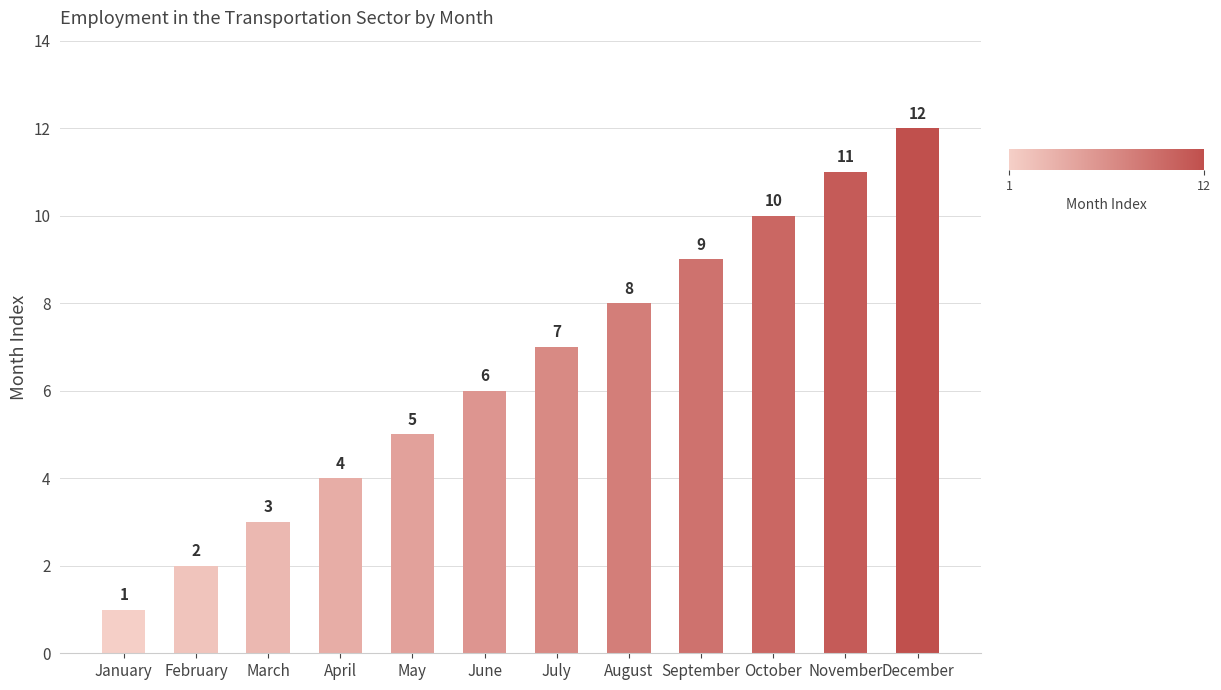

How many data points are less than 7?

6